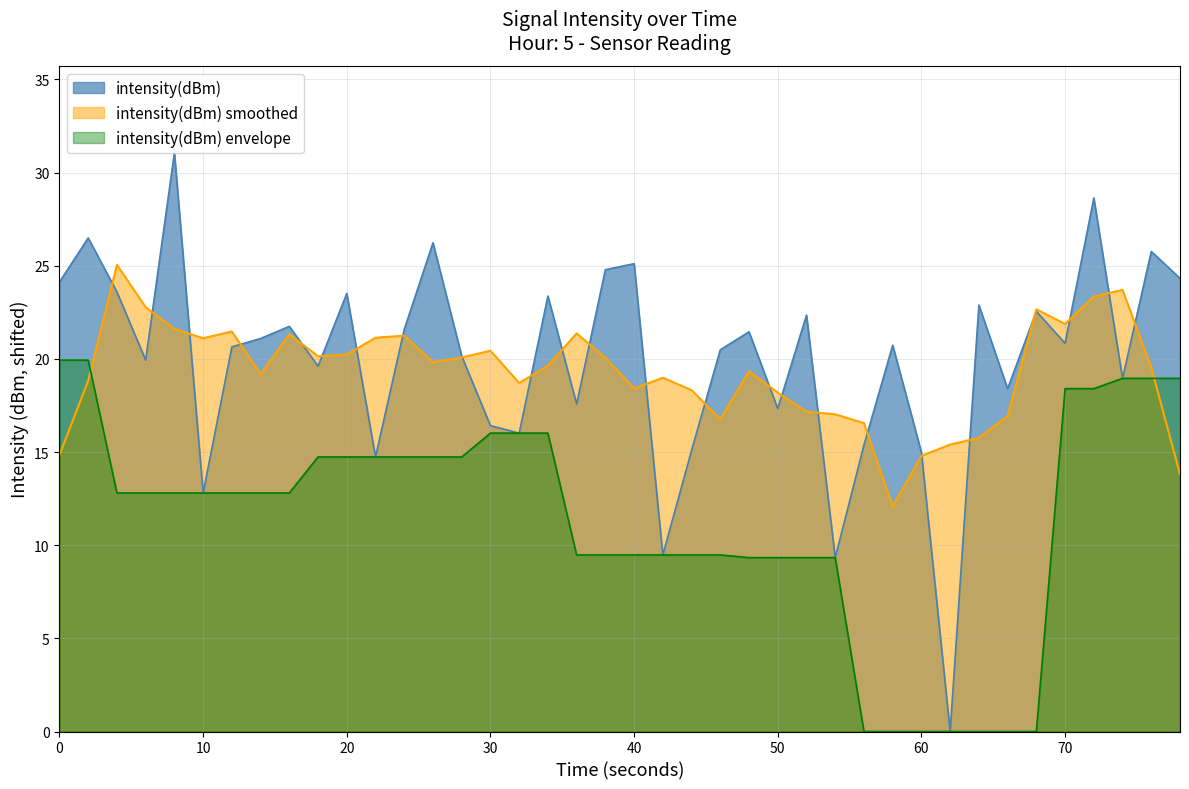

True or false: intensity(dBm) has a value of 16.4 at 30.

True